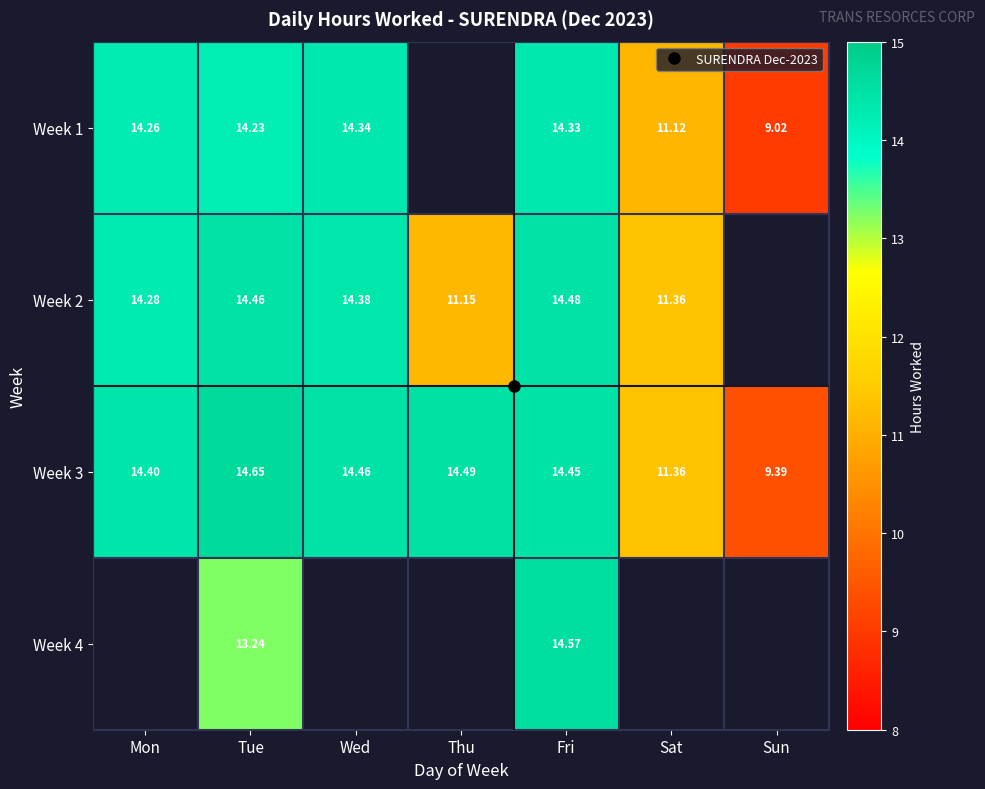

Where does the Week 2 series first go above 14?

Mon